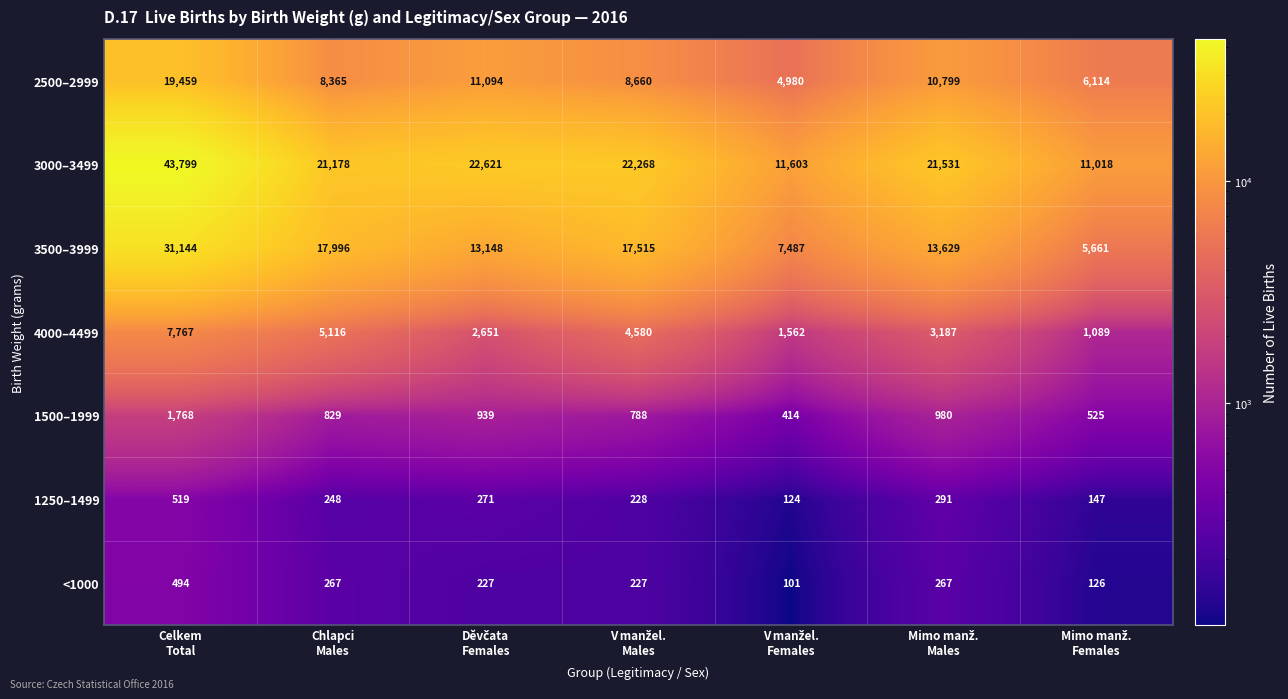

Which series has the largest total across all categories?

3000–3499